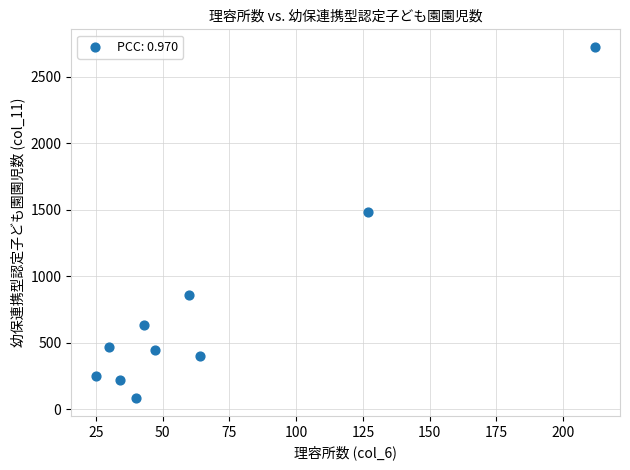

What is the range of Y values (max minus min)?

2641